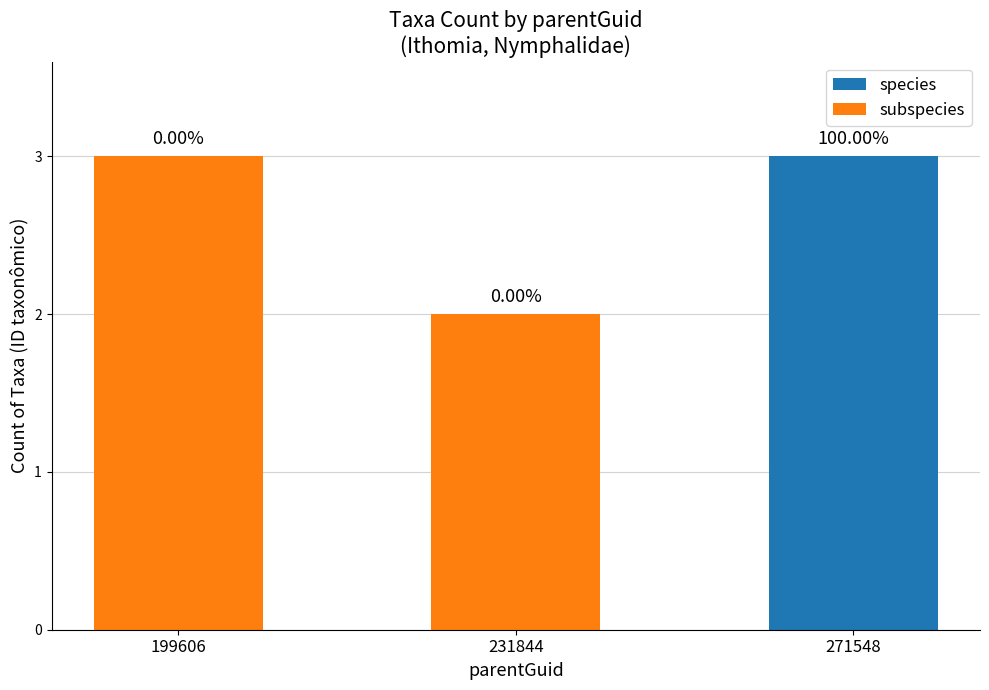

What is the sum of all subspecies values?

5